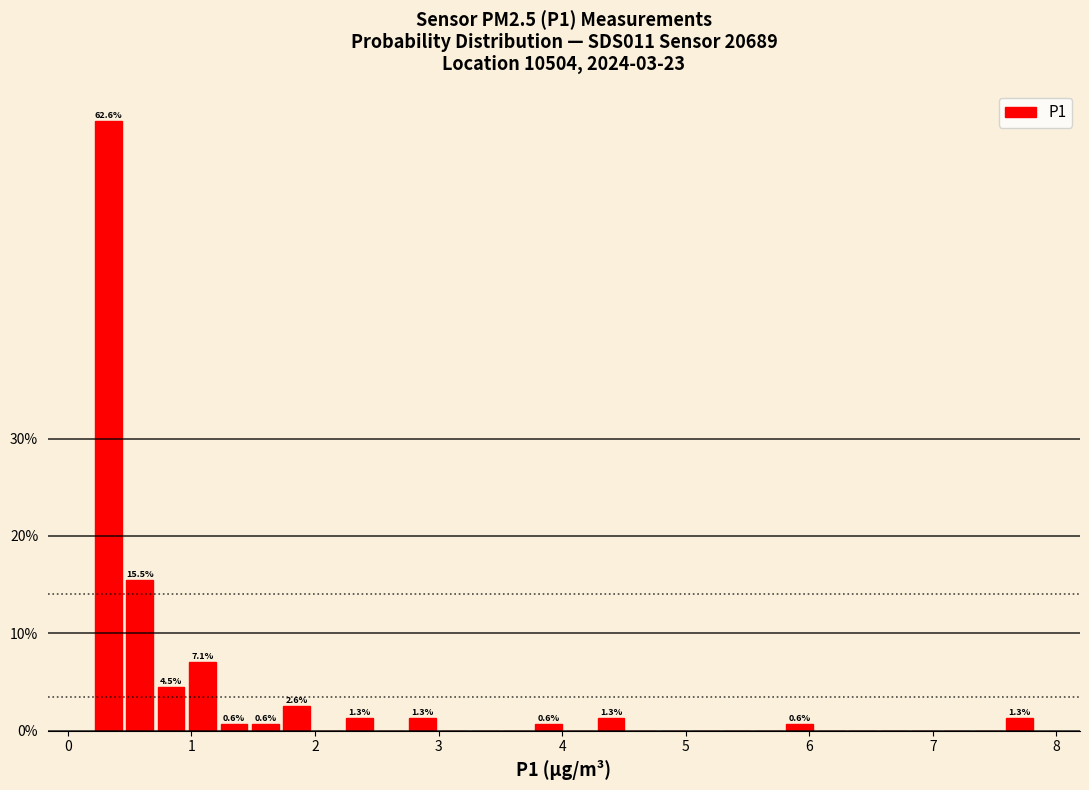

Around what value on the x-axis is the tallest bar? Give the approximate position of its centre, as read against the axis.

0.3